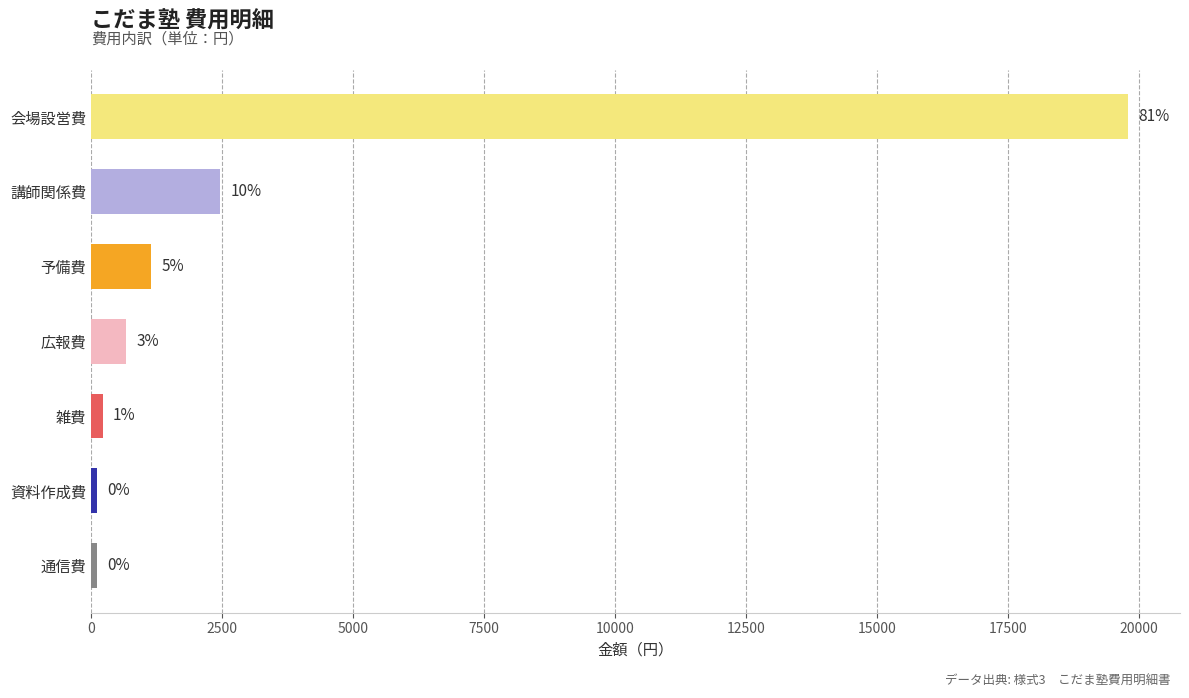

Does the chart contain any negative values?

No